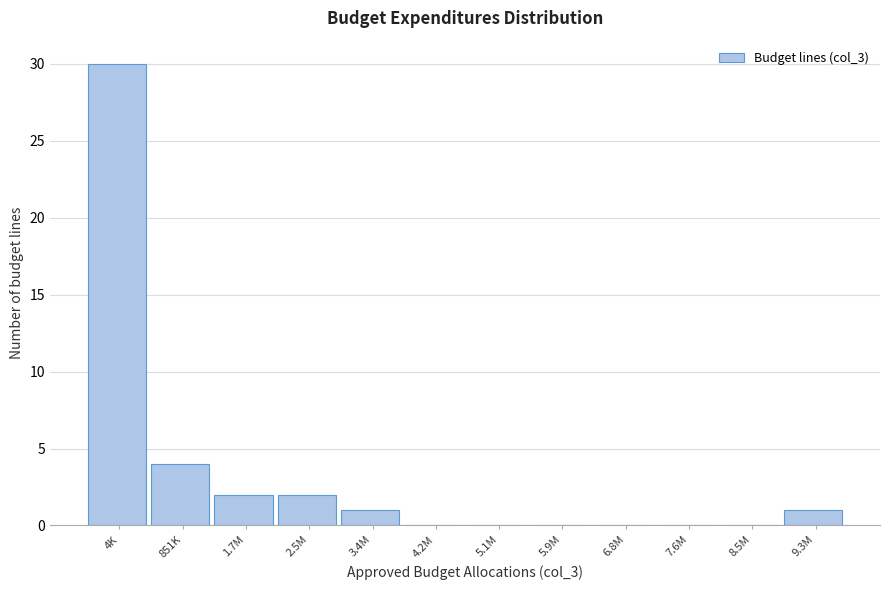

Reading right to left, list all the values displayed in this chart.

9.3M=1	8.5M=0	7.6M=0	6.8M=0	5.9M=0	5.1M=0	4.2M=0	3.4M=1	2.5M=2	1.7M=2	851K=4	4K=30